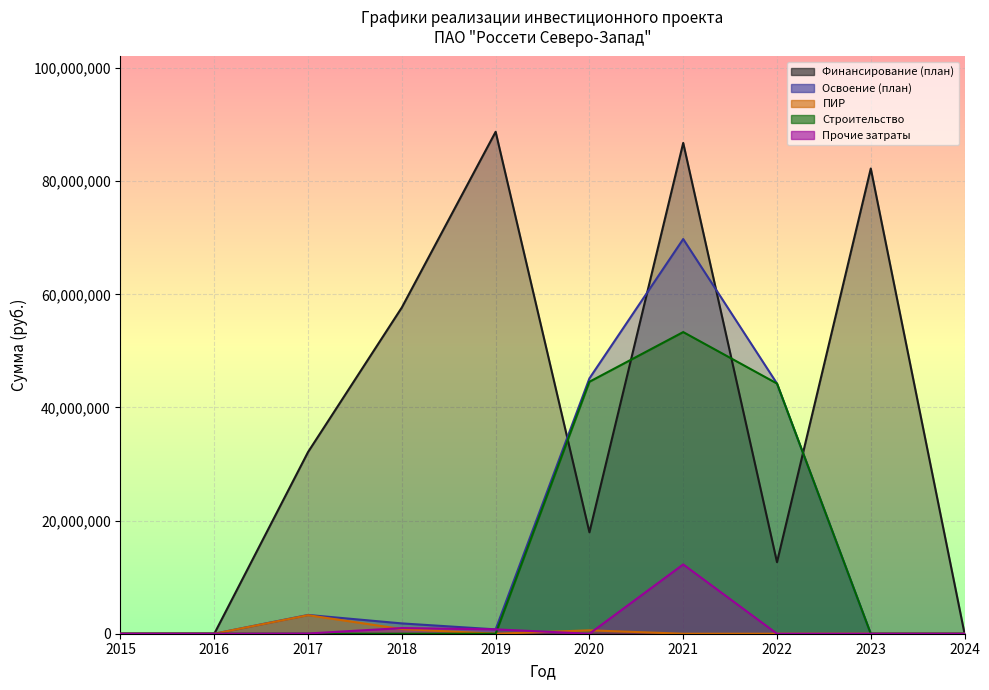

At which category does Прочие затраты reach its first local valley?

2020